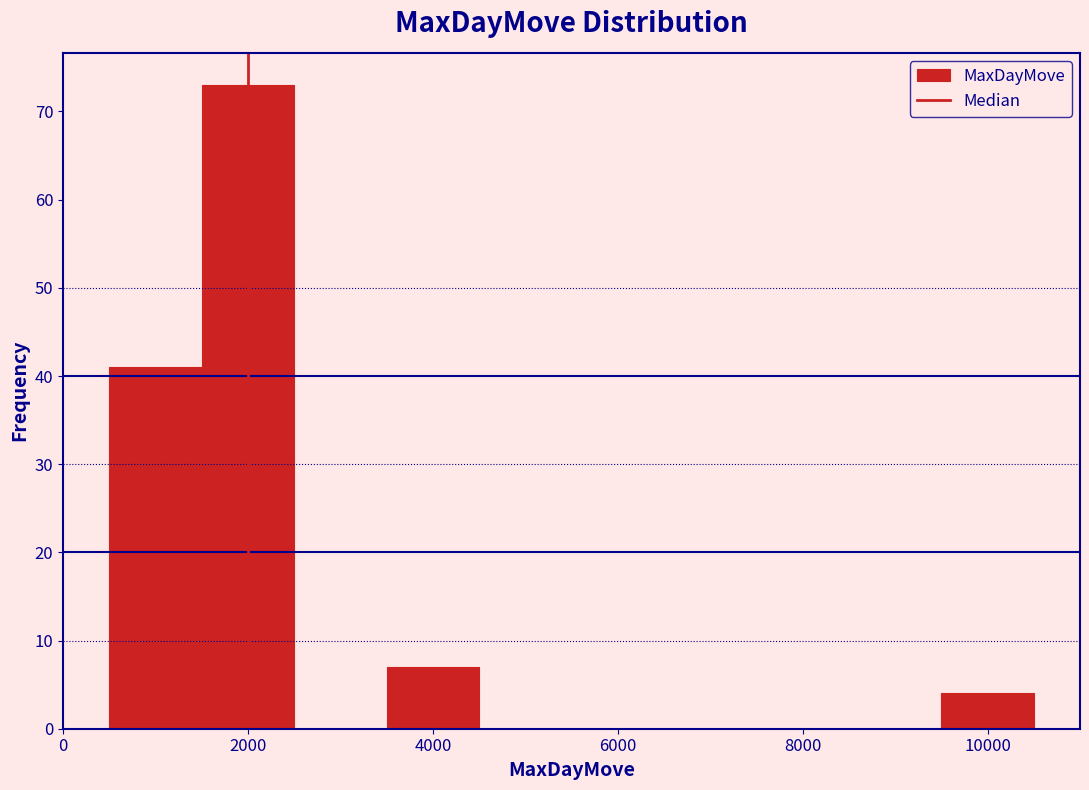

Reading left to right, transcribe this chart: for each bar, give the range it covers on the x-axis and its height. Neither the bar edges nor the heights are printed on the chart, so give them approximately, as read against the axes.

500 to 1500: 41
1500 to 2500: 73
2500 to 3500: 0
3500 to 4500: 7
4500 to 5500: 0
5500 to 6500: 0
6500 to 7500: 0
7500 to 8500: 0
8500 to 9500: 0
9500 to 10500: 4